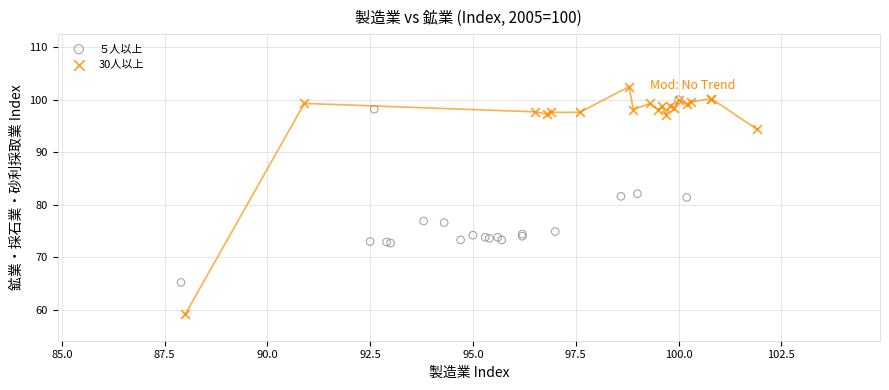

What are all the series names shown in the legend?

５人以上, 30人以上